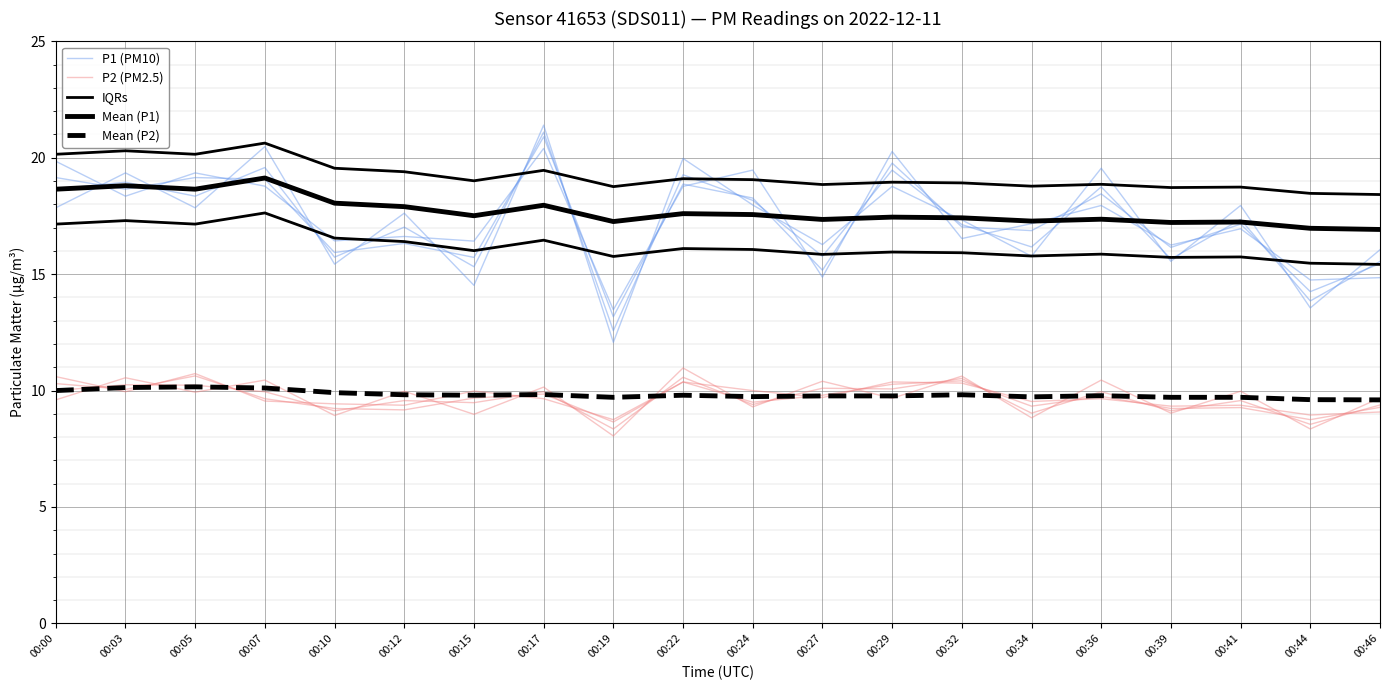

Reading left to right, transcribe all the data shown in this chart.

P1 (PM10): 00:00=19.1	00:03=18.6	00:05=19.2	00:07=19.1	00:10=15.9	00:12=16.3	00:15=15.7	00:17=20.9	00:19=13.2	00:22=18.9	00:24=18.3	00:27=15.2	00:29=19.8	00:32=17.0	00:34=16.9	00:36=18.4	00:39=16.1	00:41=17.2	00:44=14.2	00:46=15.5
P2 (PM2.5): 00:00=10.3	00:03=10.1	00:05=10.6	00:07=9.6	00:10=9.2	00:12=9.2	00:15=9.7	00:17=9.8	00:19=8.7	00:22=10.4	00:24=9.5	00:27=9.8	00:29=10.3	00:32=10.4	00:34=9.3	00:36=9.8	00:39=9.2	00:41=9.3	00:44=8.8	00:46=9.3
IQRs: 00:00=17.1	00:03=17.3	00:05=17.1	00:07=17.6	00:10=16.6	00:12=16.4	00:15=16.0	00:17=16.5	00:19=15.8	00:22=16.1	00:24=16.1	00:27=15.9	00:29=15.9	00:32=15.9	00:34=15.8	00:36=15.9	00:39=15.7	00:41=15.7	00:44=15.5	00:46=15.4
Mean (P1): 00:00=18.6	00:03=18.8	00:05=18.6	00:07=19.1	00:10=18.1	00:12=17.9	00:15=17.5	00:17=18.0	00:19=17.3	00:22=17.6	00:24=17.6	00:27=17.4	00:29=17.4	00:32=17.4	00:34=17.3	00:36=17.4	00:39=17.2	00:41=17.2	00:44=17.0	00:46=16.9
Mean (P2): 00:00=10.0	00:03=10.1	00:05=10.2	00:07=10.1	00:10=9.9	00:12=9.8	00:15=9.8	00:17=9.8	00:19=9.7	00:22=9.8	00:24=9.7	00:27=9.8	00:29=9.8	00:32=9.8	00:34=9.7	00:36=9.8	00:39=9.7	00:41=9.7	00:44=9.6	00:46=9.6